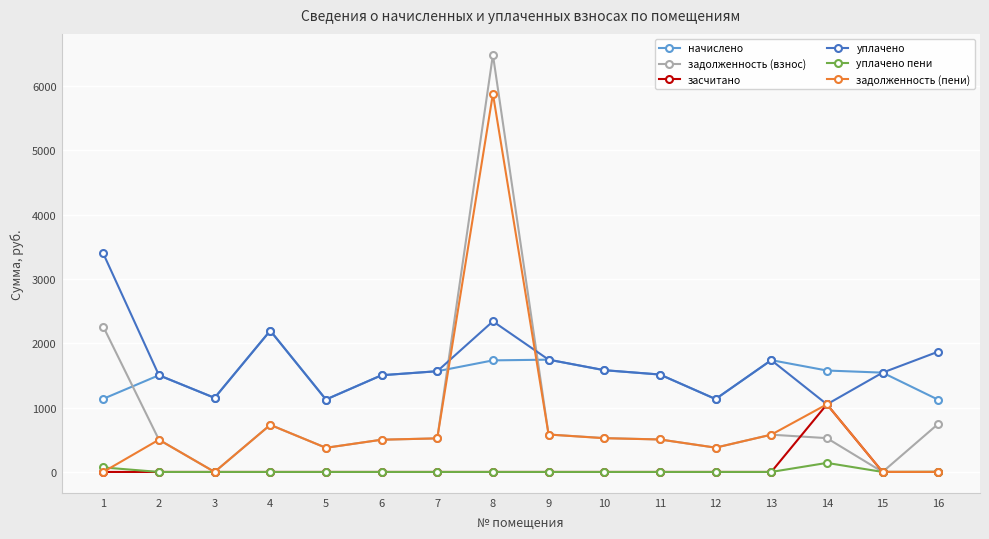

True or false: уплачено has a value of 1004.8 at 9.

False